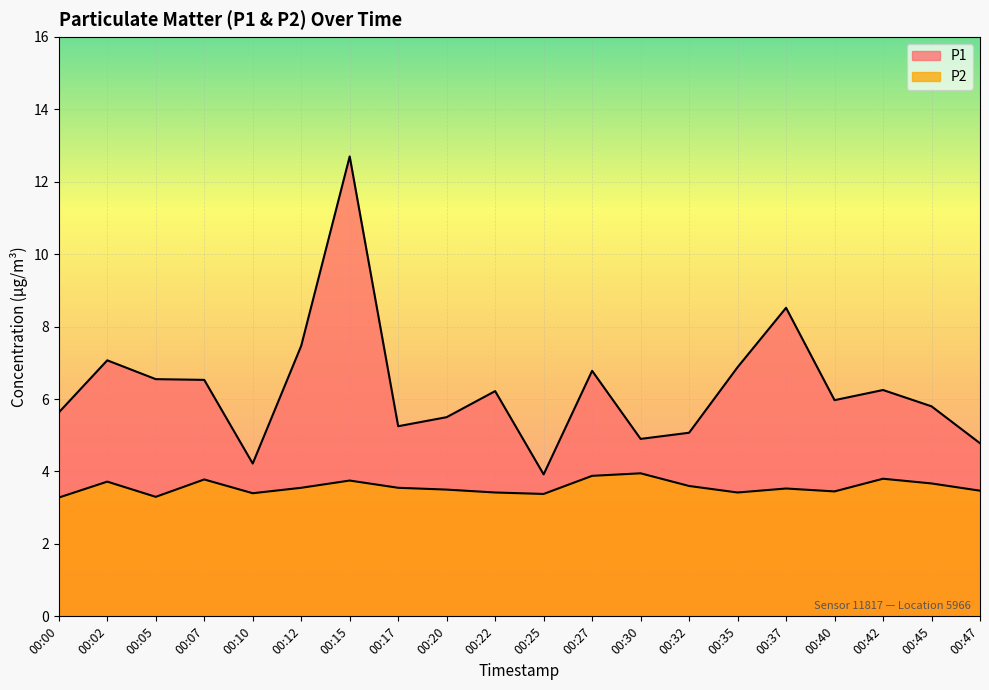

What is the difference between the maximum and second lowest values in the P1 series?

8.5